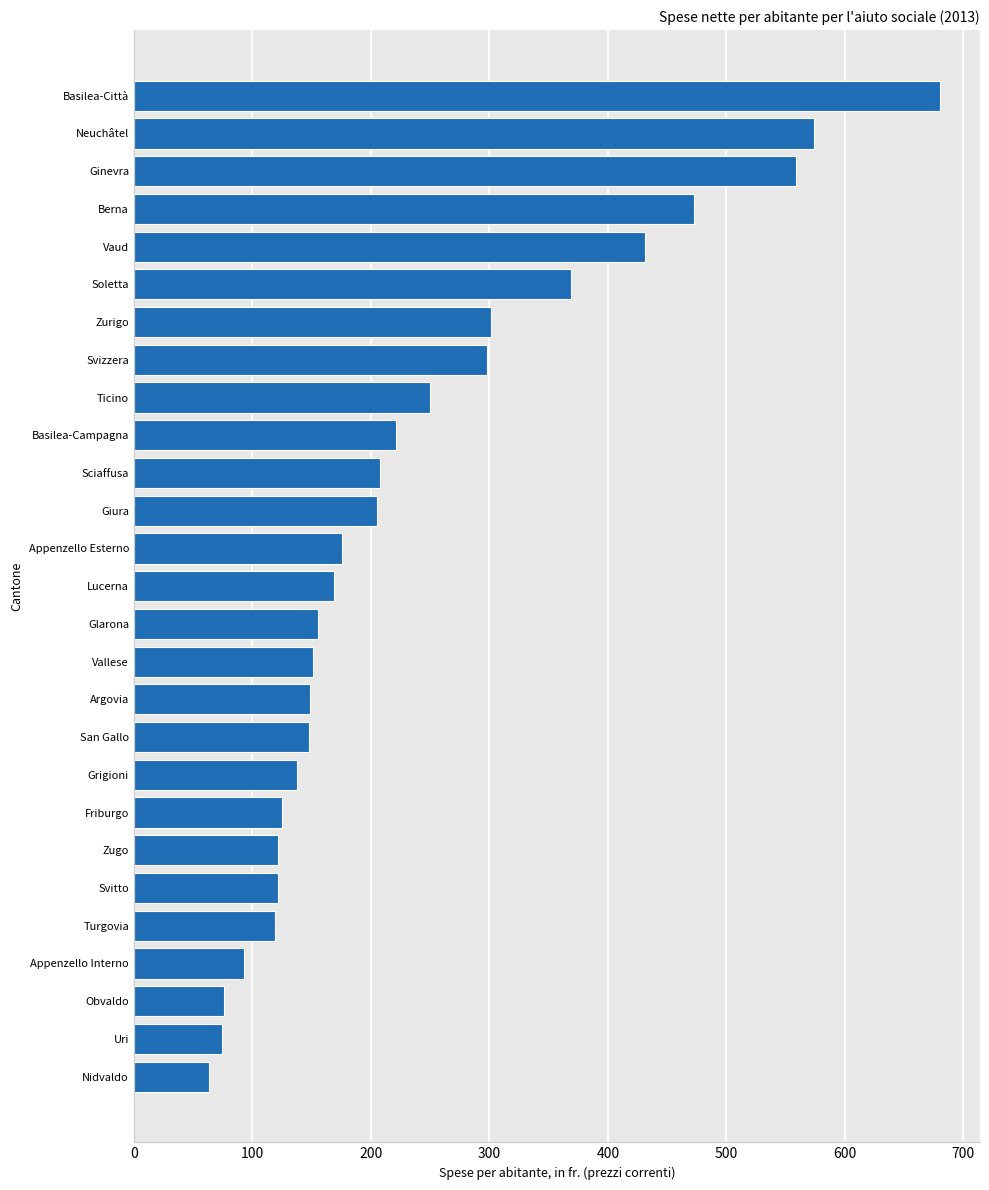

The value at Giura is 205. True or false?

True